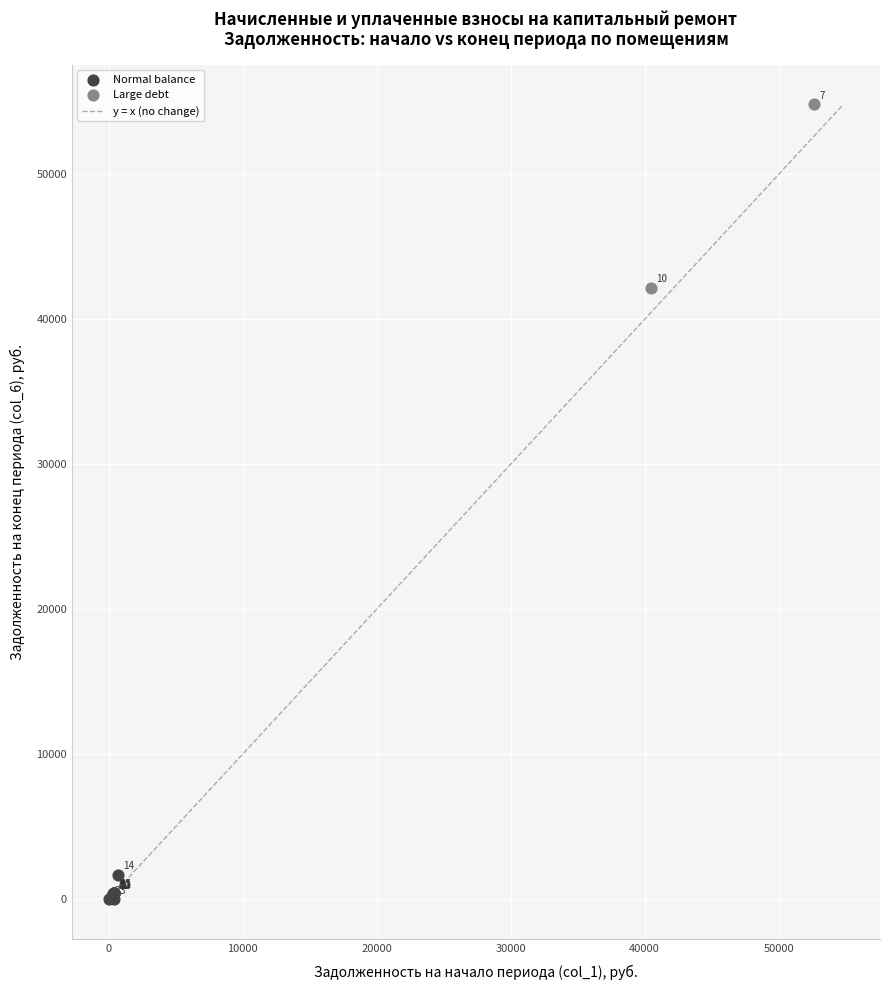

Which series has the largest Y range (max minus min)?

Large debt